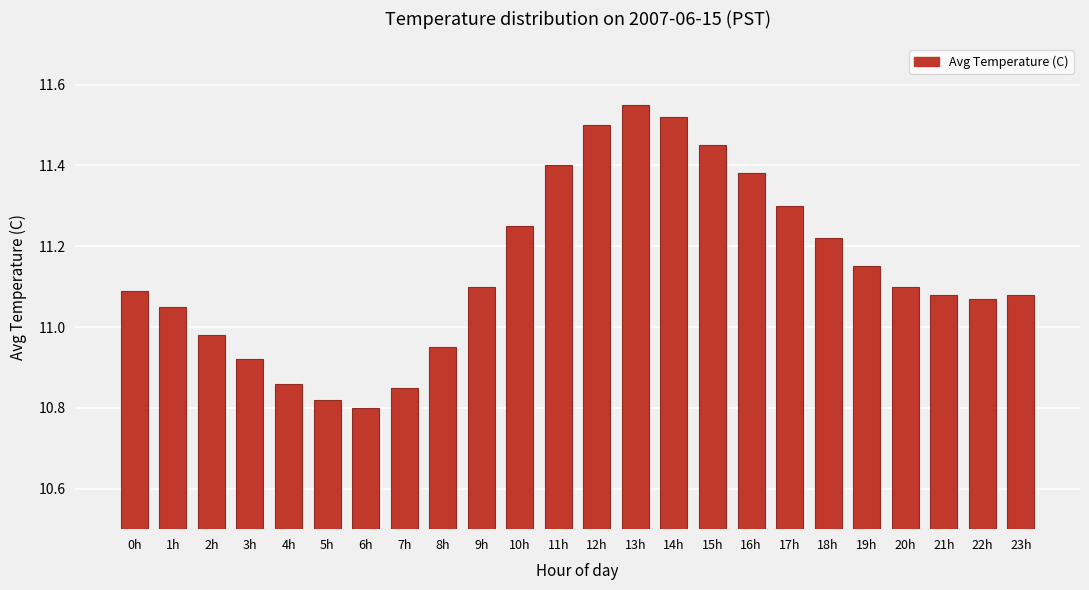

At which label does the data first exceed 11?

0h